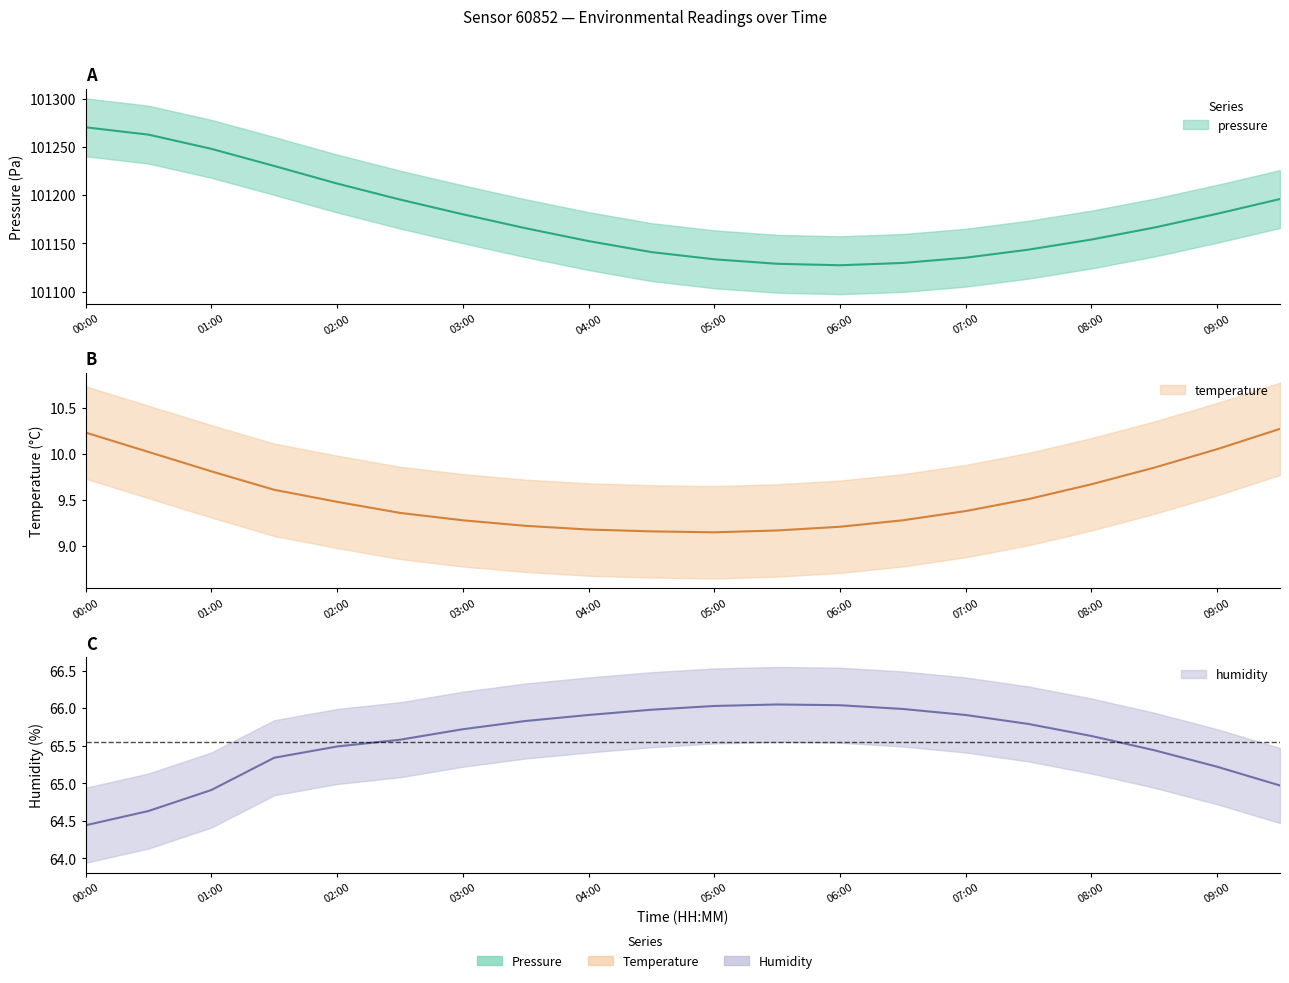

What is the label of the 2nd point from the left?

00:30